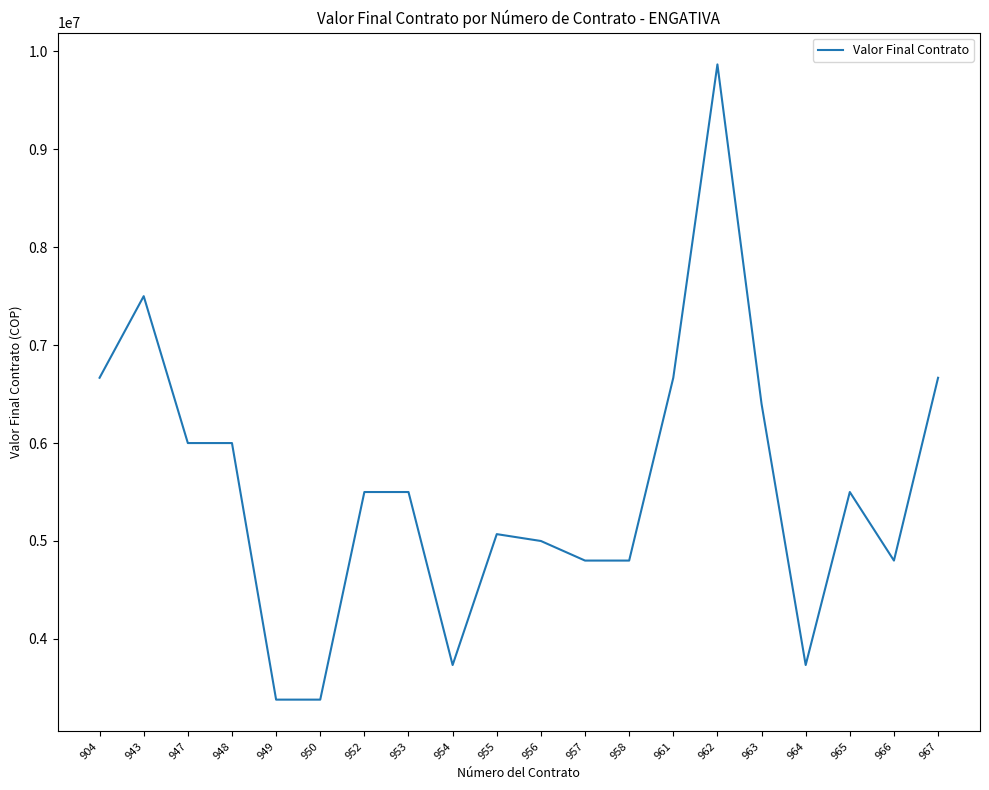

What is the greatest value displayed?

9866667